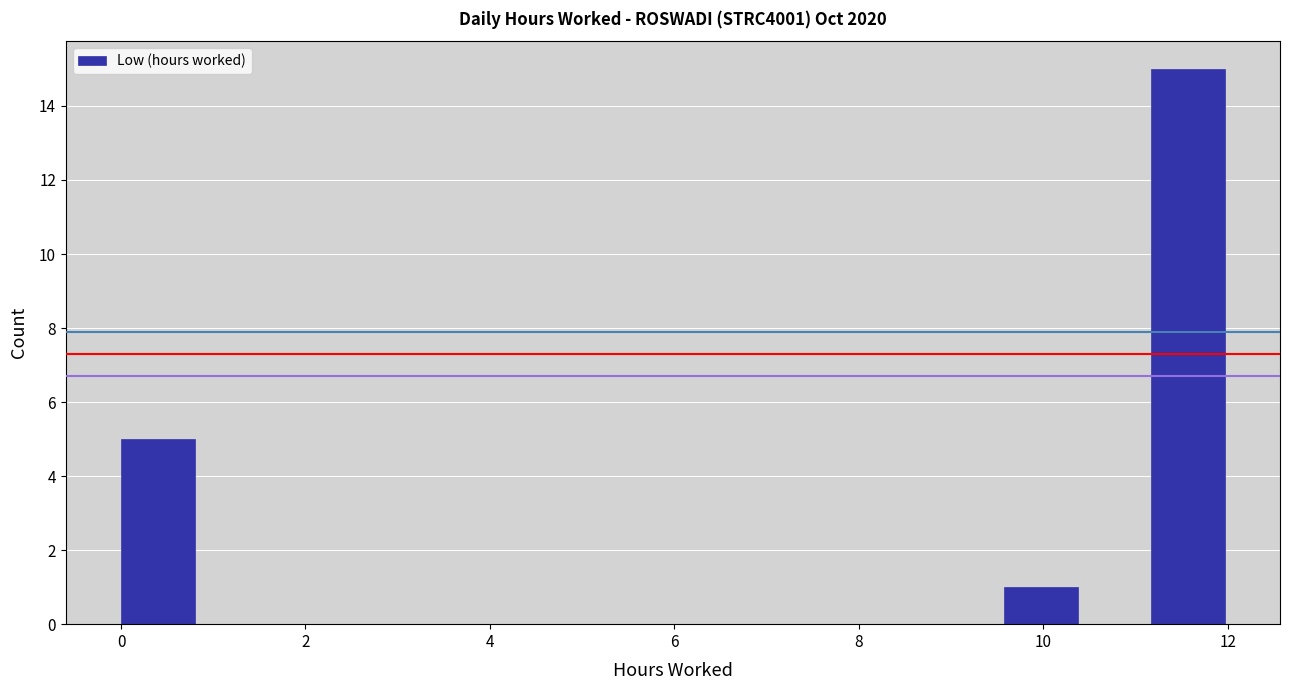

Read against the x-axis, roughly where is the centre of the tallest bar?

11.6